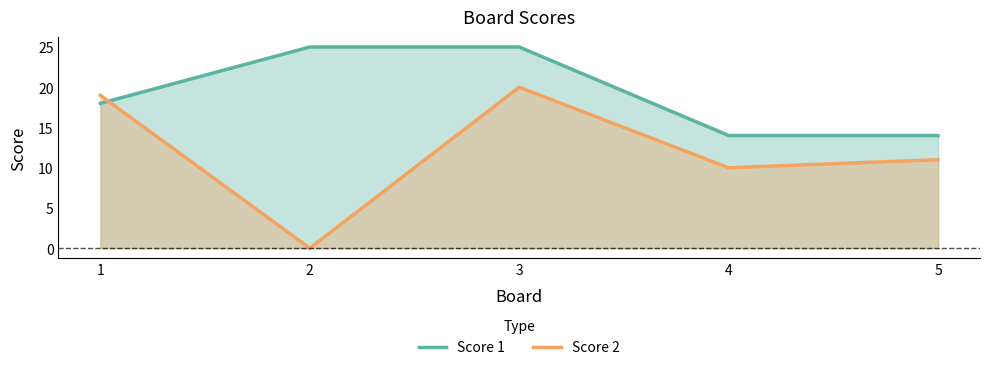

At which category is the sum across all series the highest?

3